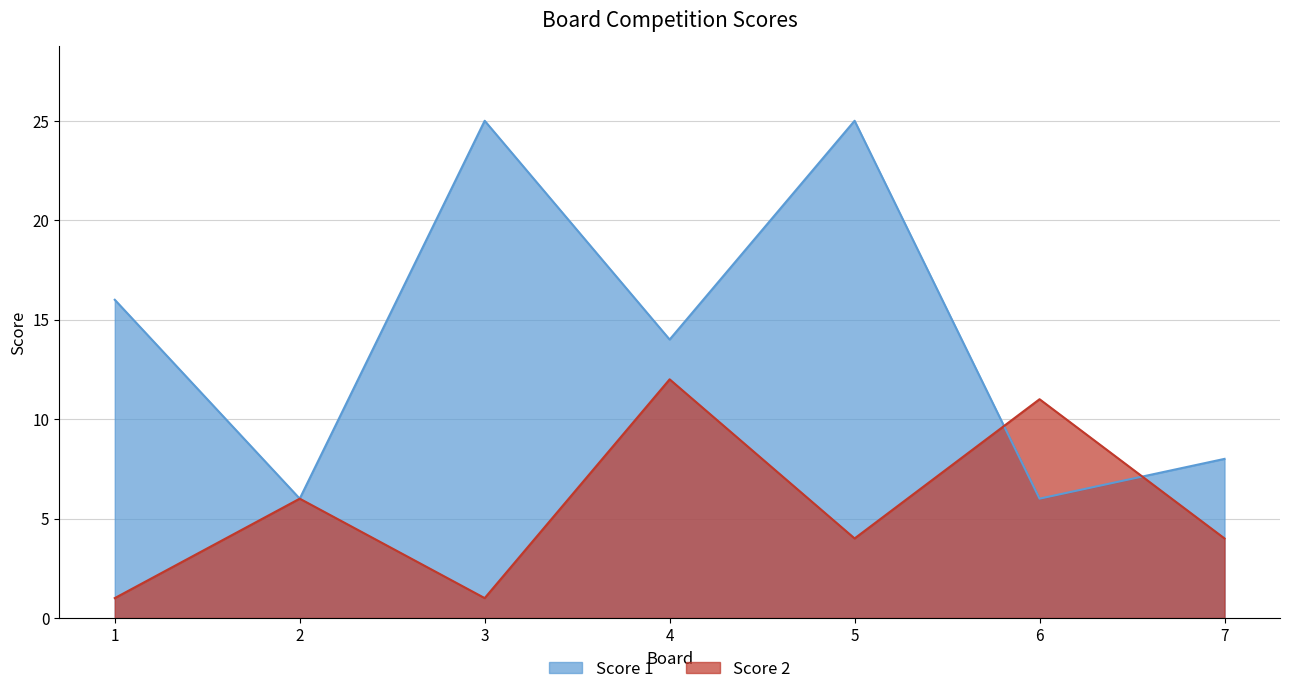

List the labels in order of Score 1 value, largest first.

3, 5, 1, 4, 7, 2, 6